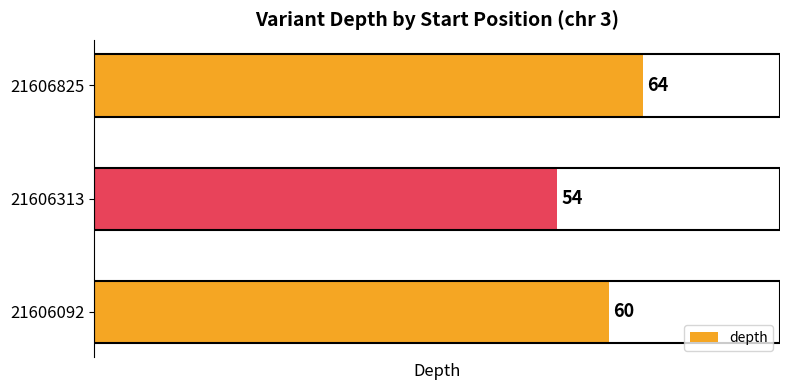

How many values are between 54 and 64?

3